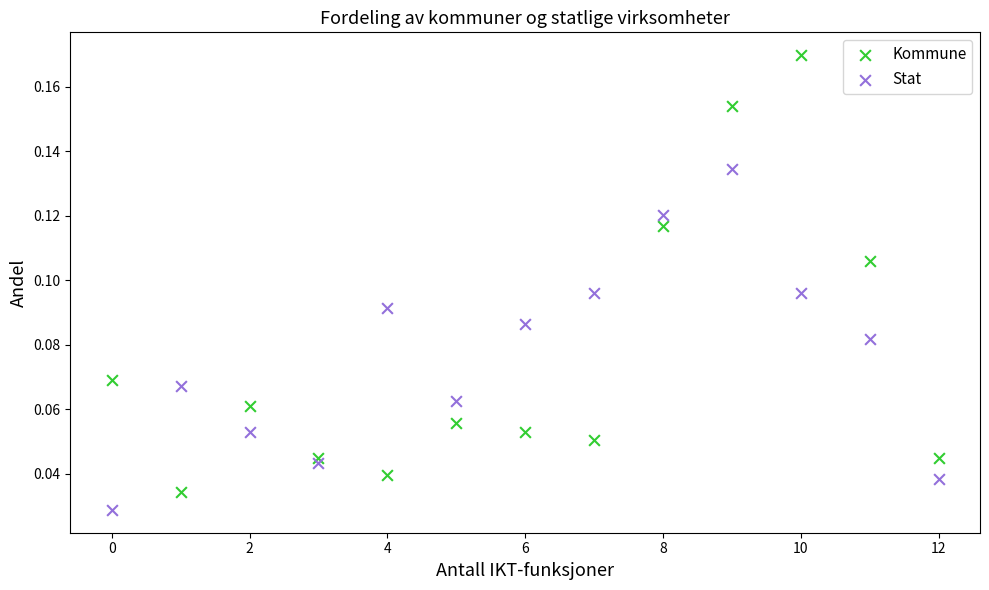

Which series reaches the maximum Y coordinate?

Kommune